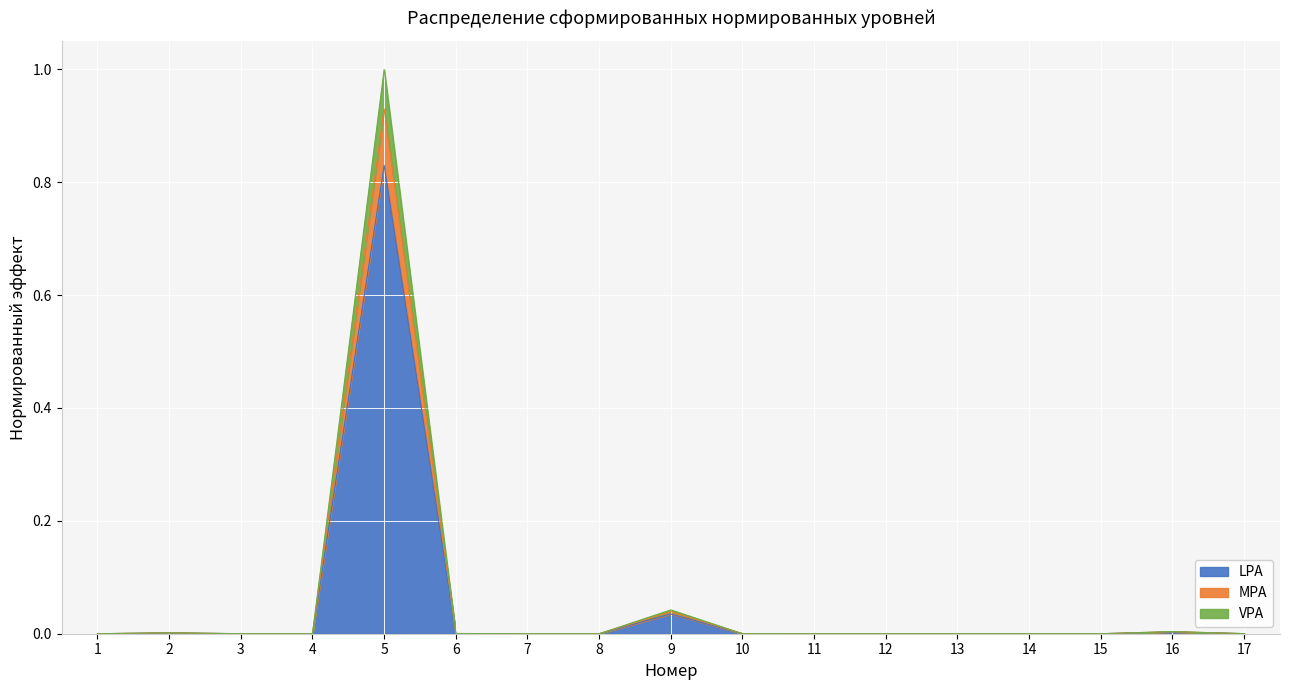

The value at 11 is 0.4. True or false?

False